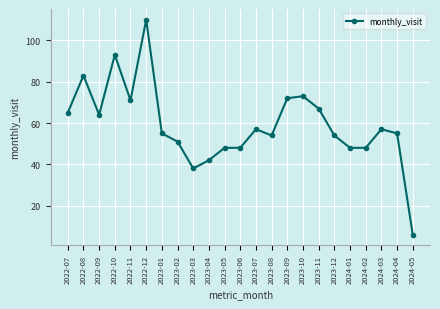

Reading left to right, transcribe all the data shown in this chart.

65	83	64	93	71	110	55	51	38	42	48	48	57	54	72	73	67	54	48	48	57	55	6